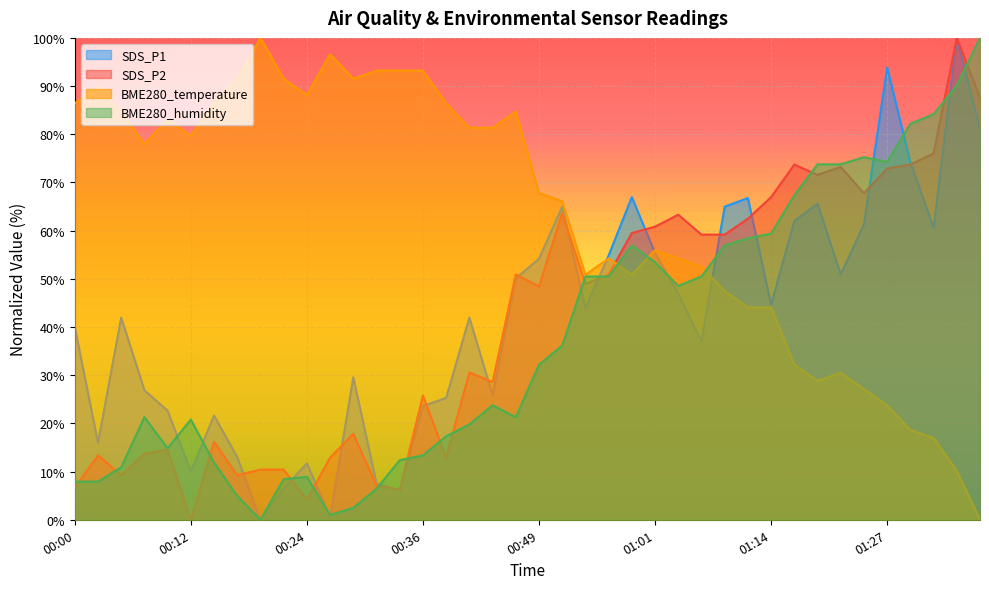

How many values in BME280_temperature are above zero?

39